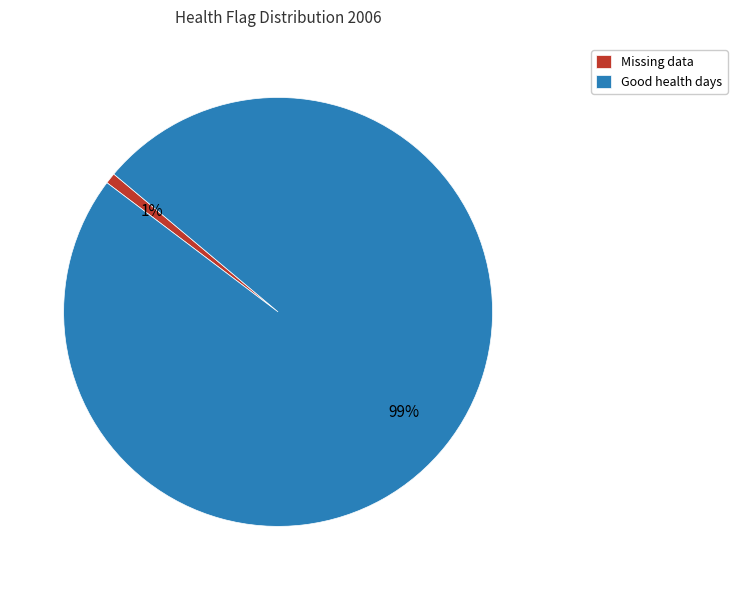

Which slice represents more than half of the pie?

Good health days